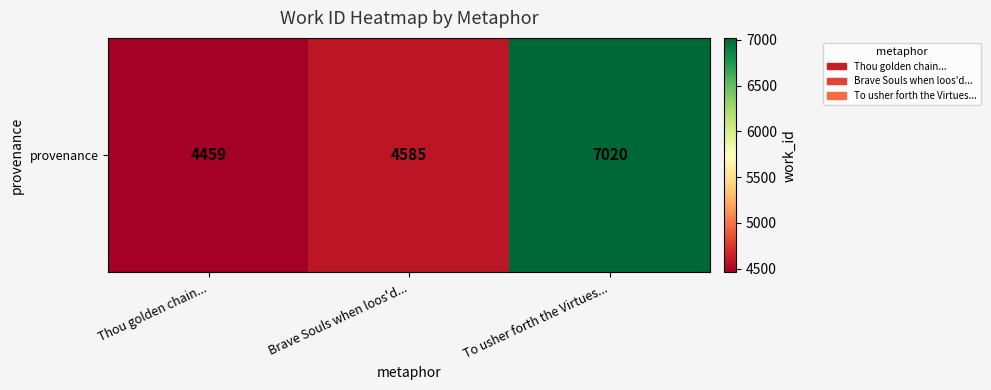

Which has a higher value, Brave Souls when loos'd... or To usher forth the Virtues...?

To usher forth the Virtues...